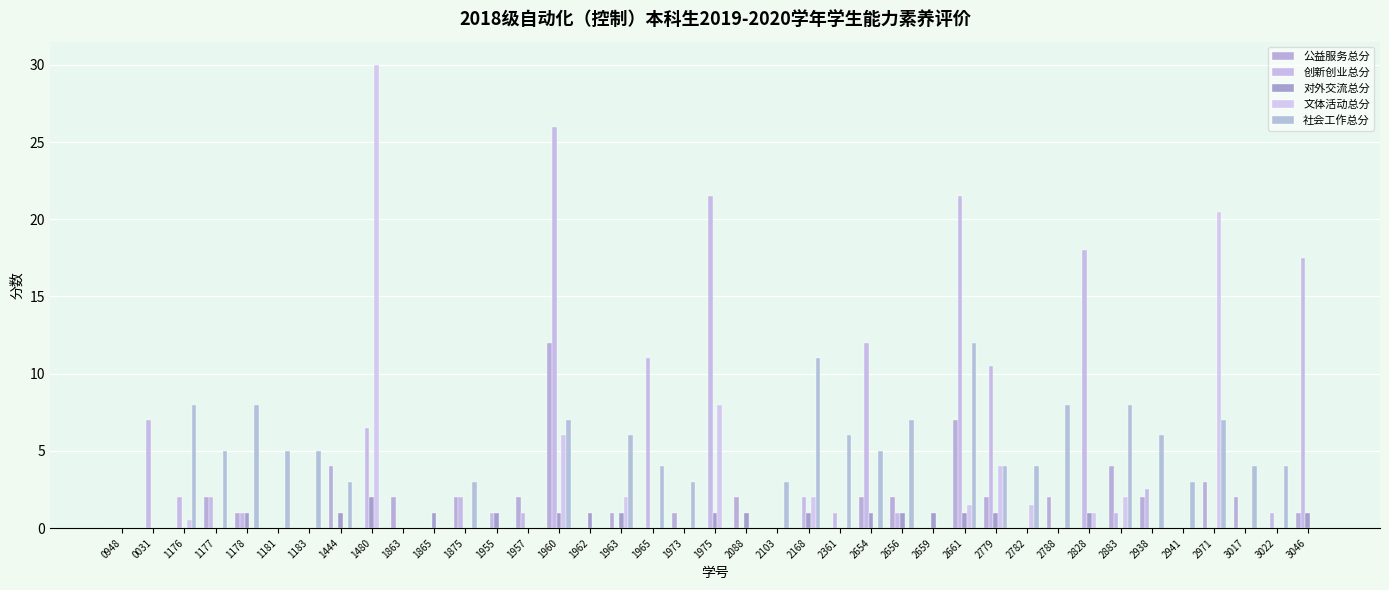

True or false: 社会工作总分 has a value of 3.0 at 1973.

True